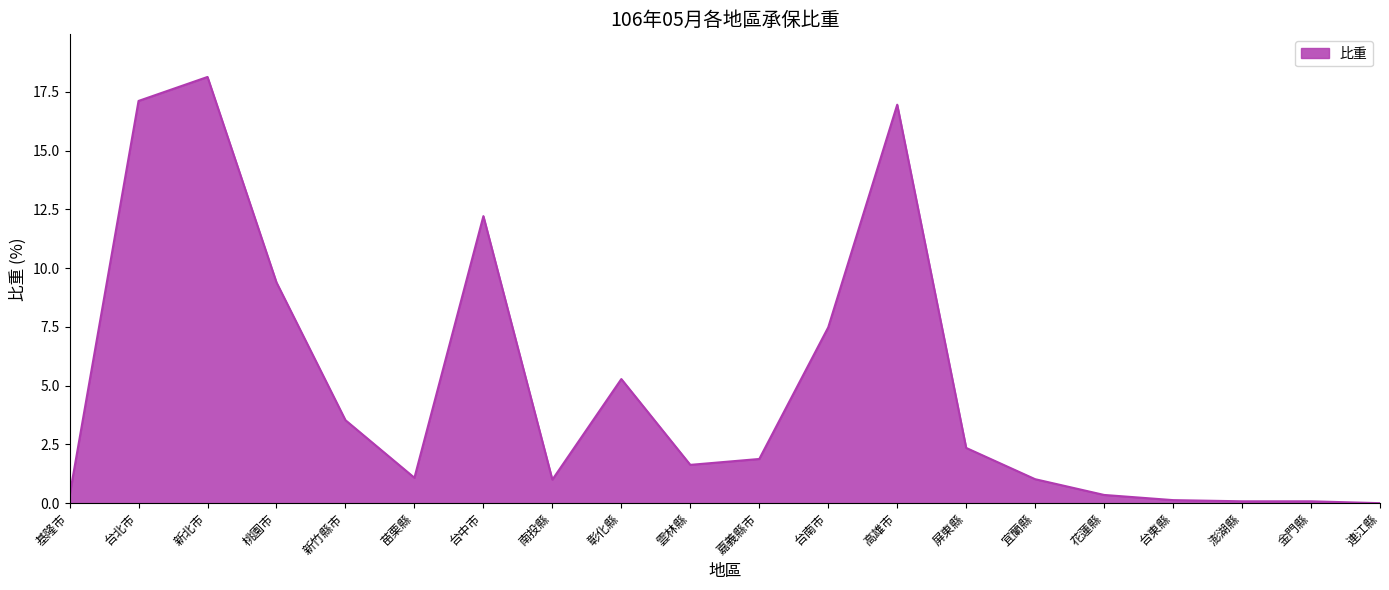

Which label corresponds to the largest value in the chart?

新北市